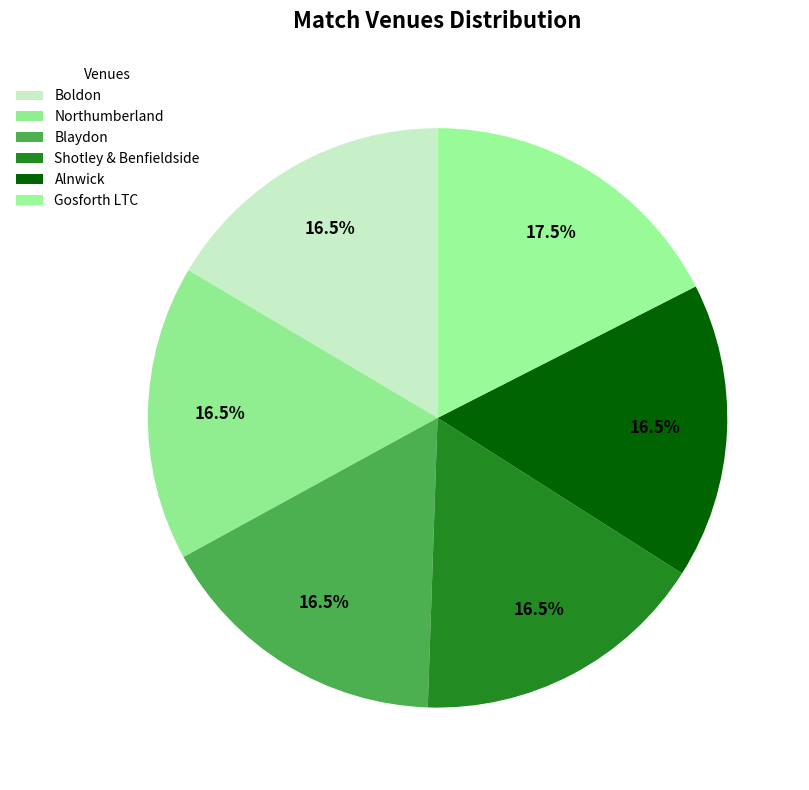

How many segments does this pie chart have?

6